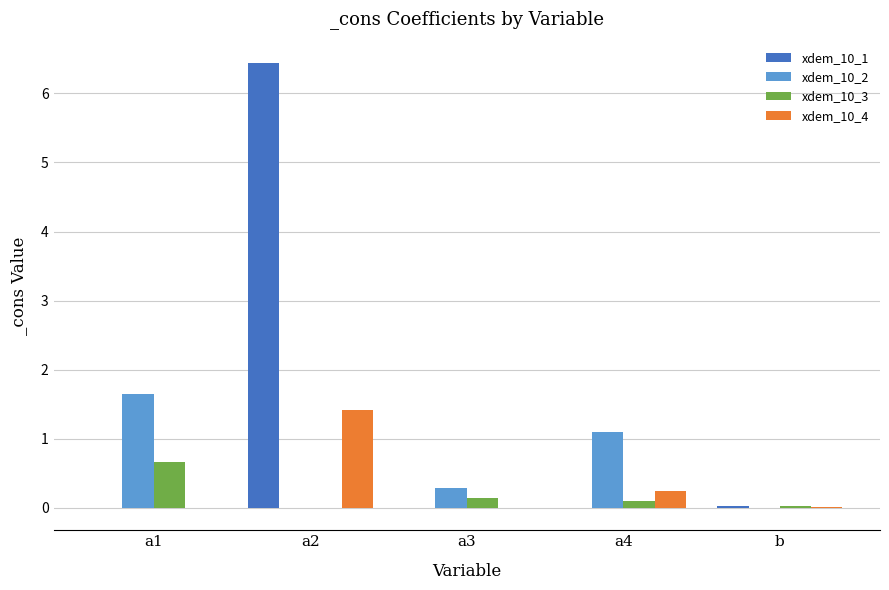

Is it true that xdem_10_1 equals 4.1 at a2?

False